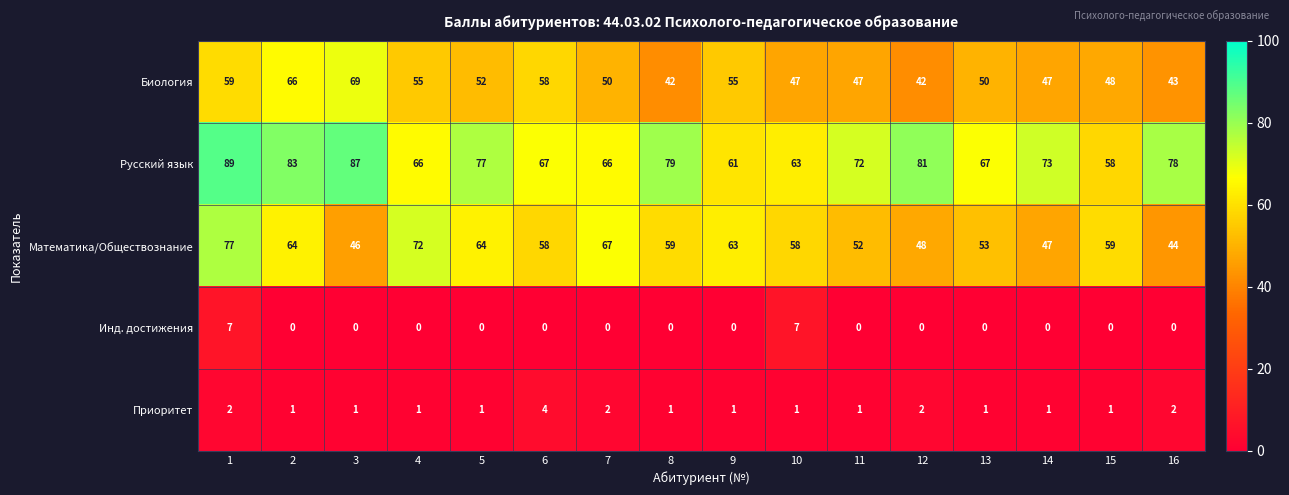

At 13, list the series in order from smallest to largest.

Инд. достижения, Приоритет, Биология, Математика/Обществознание, Русский язык